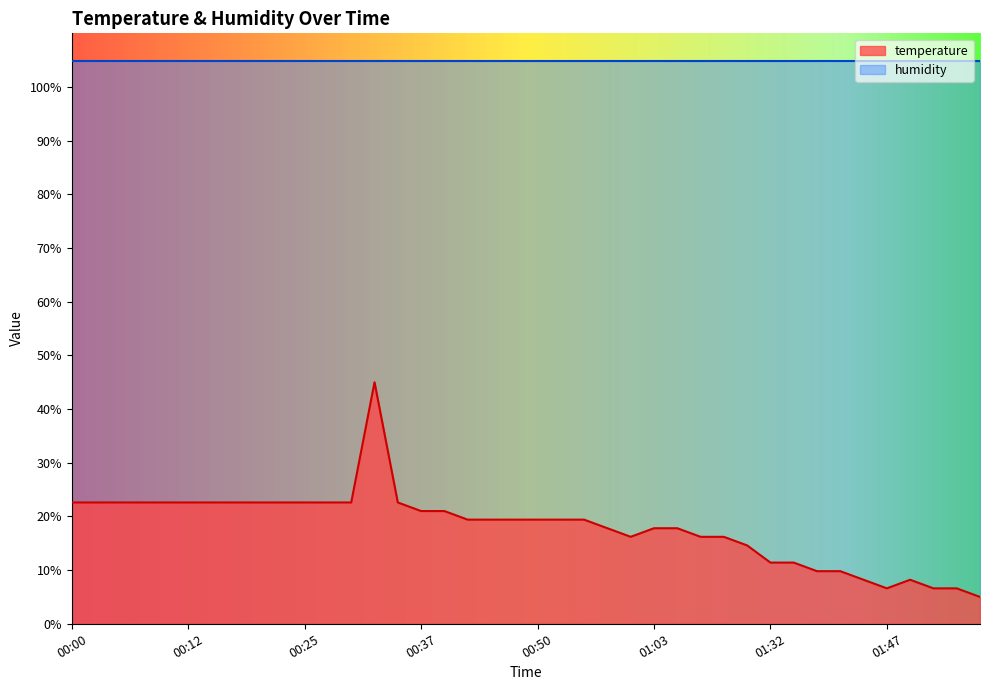

The value at 01:29 is 21.7. True or false?

False